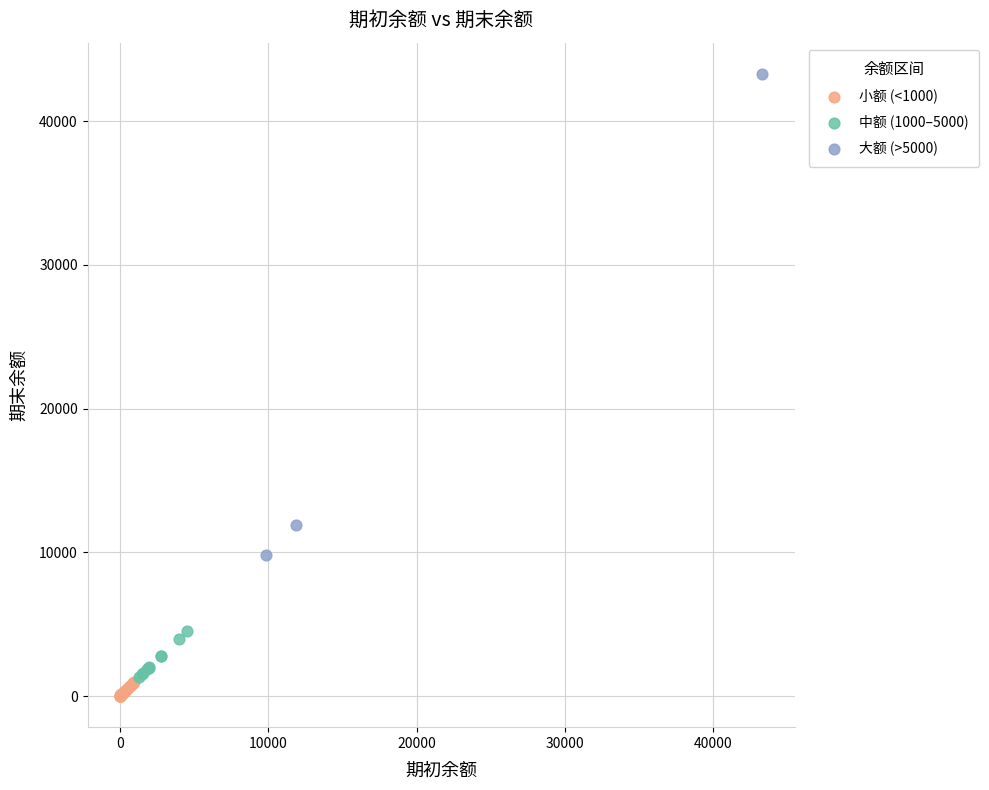

Which series has the widest spread of Y values?

大额 (>5000)